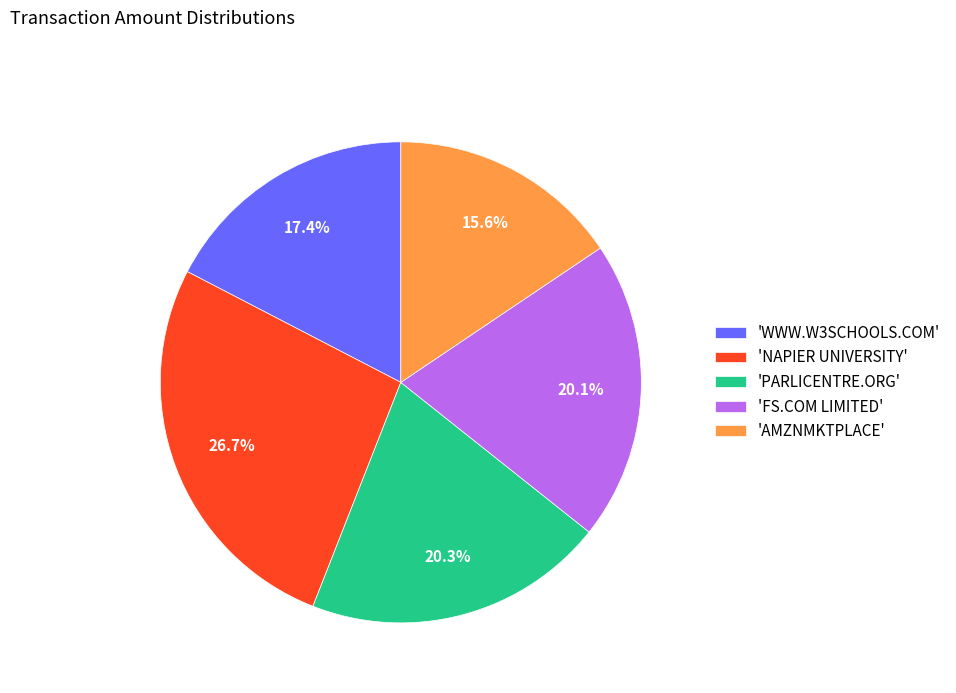

Does any single category account for the majority?

No